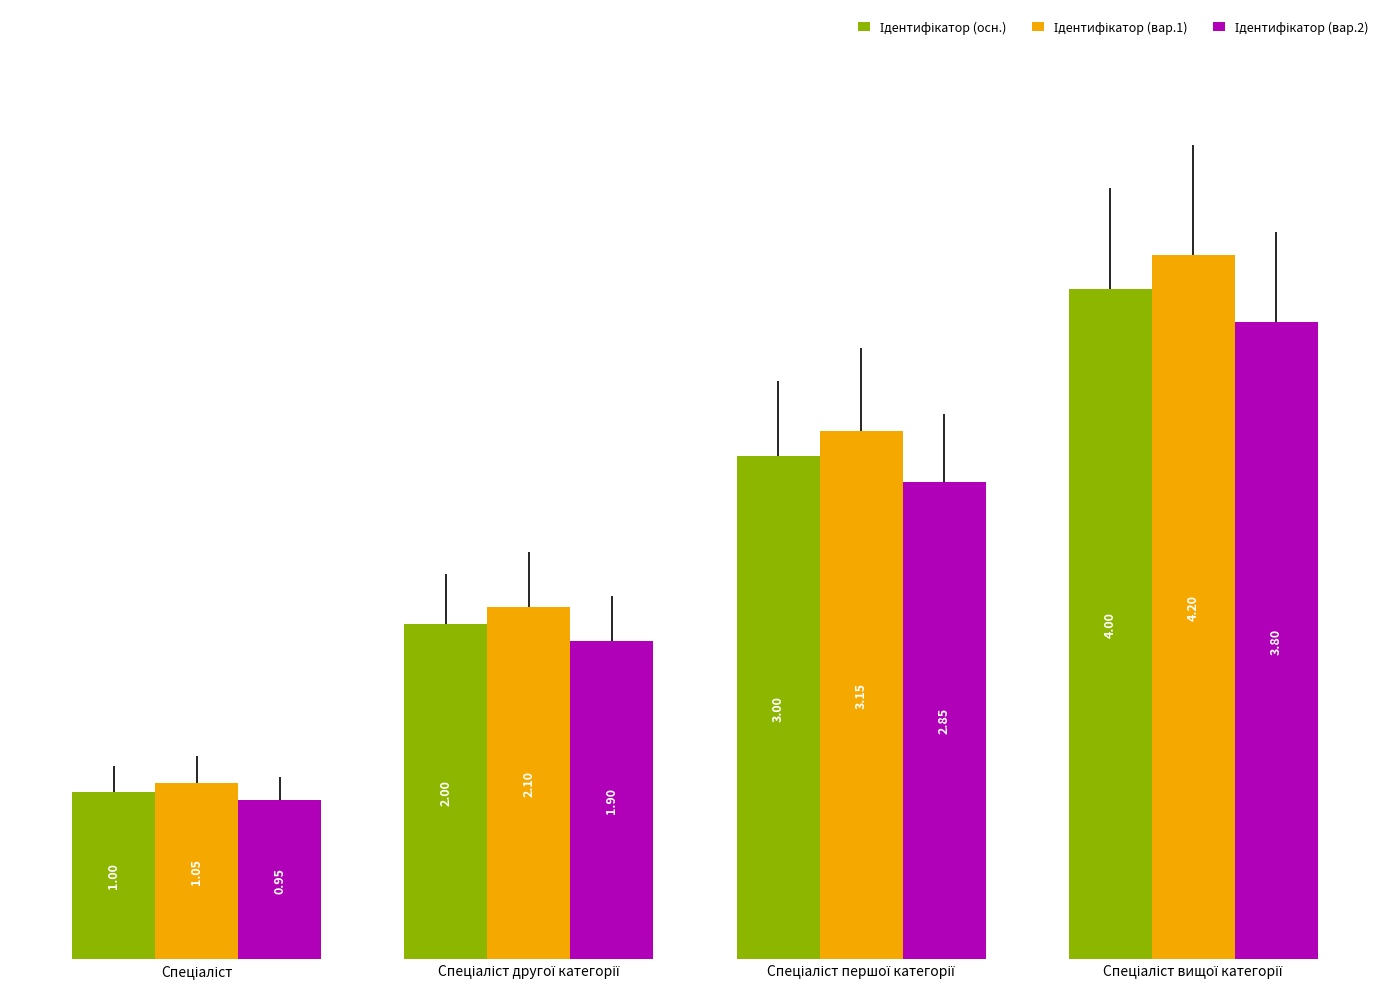

At how many categories does at least one series exceed 1?

4